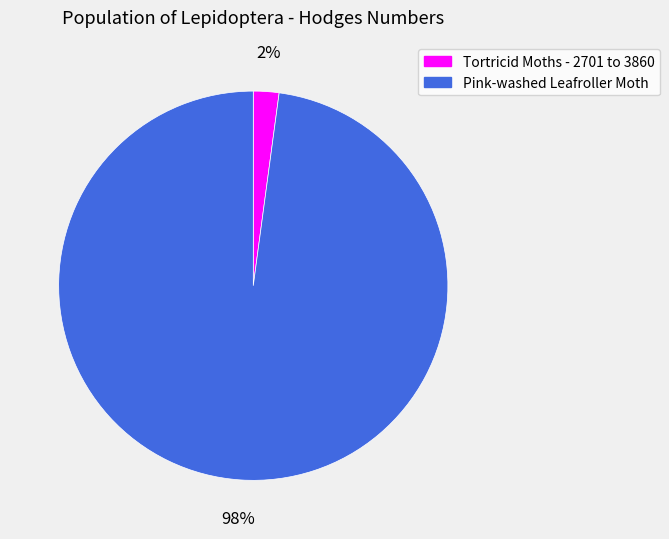

Which has a higher value, Pink-washed Leafroller Moth or Tortricid Moths - 2701 to 3860?

Pink-washed Leafroller Moth